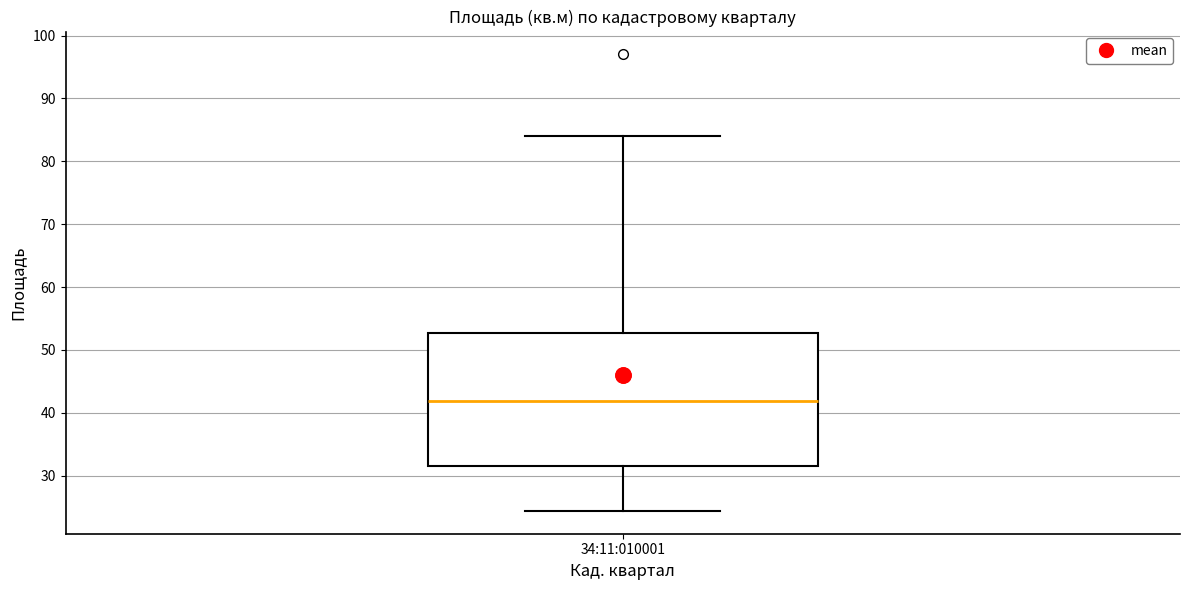

Read this box plot against the y-axis: the position of the median line, the range covered by the box, and the ends of both whiskers. The values are not printed on the chart, so give them approximately, as read against the axis.

median 42, box 32 to 53, whiskers 24 to 84